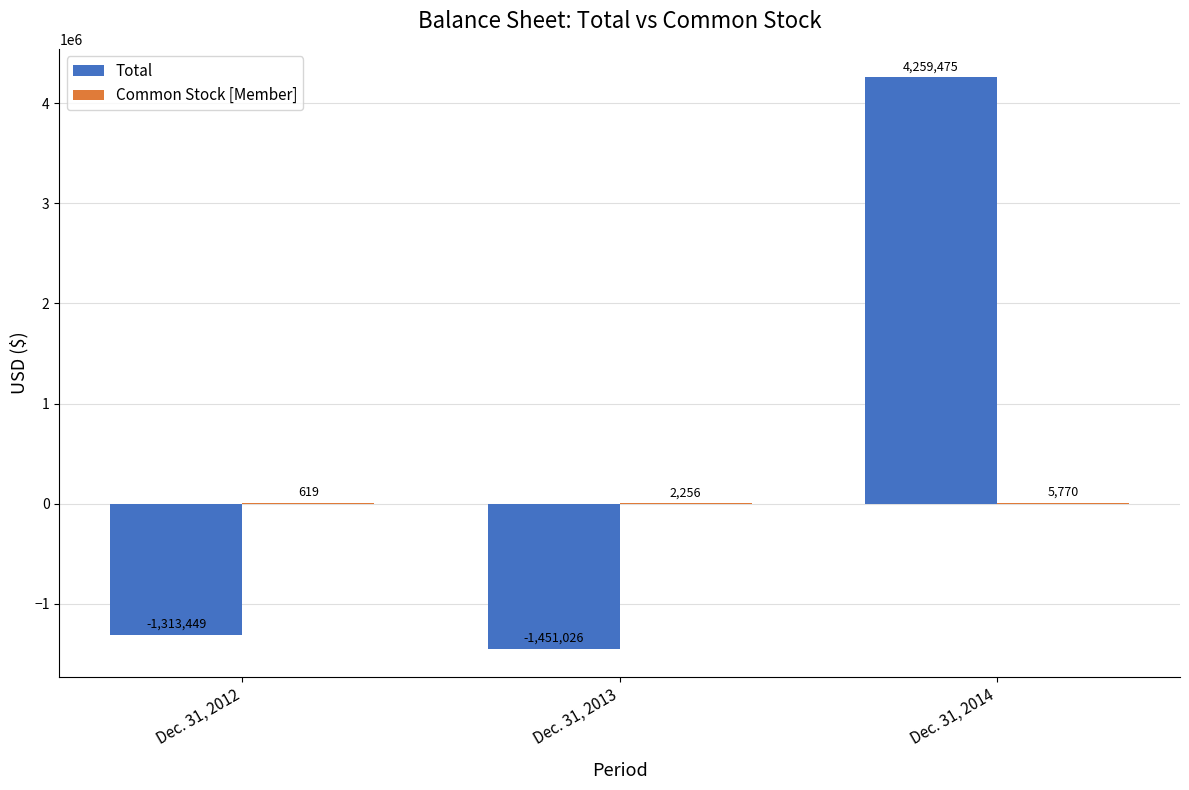

The Total series shows -647947 at Dec. 31, 2013. True or false?

False